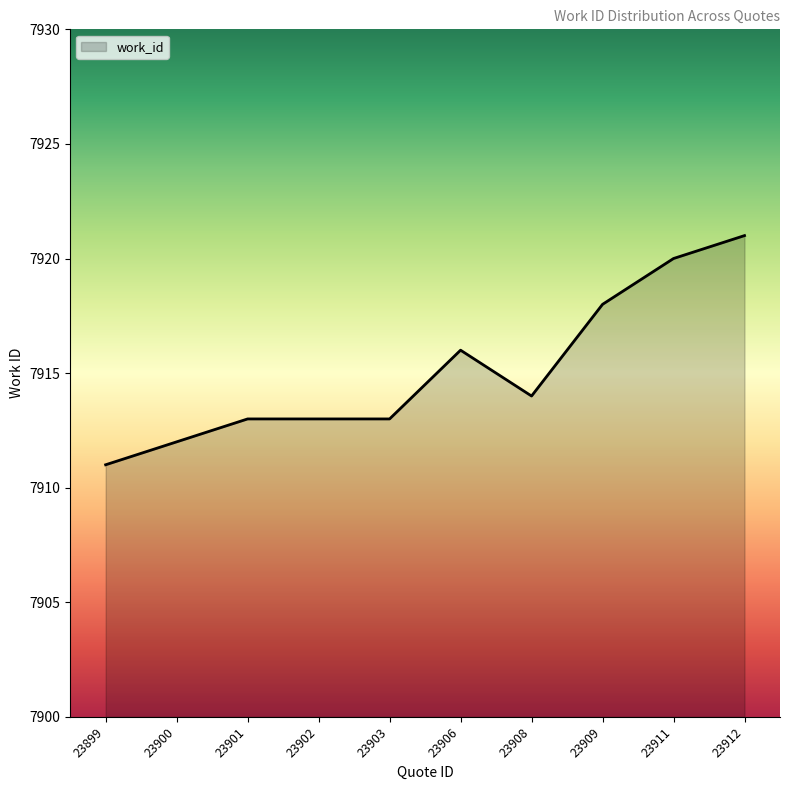

Count the values in the range 7913 to 7918.

6